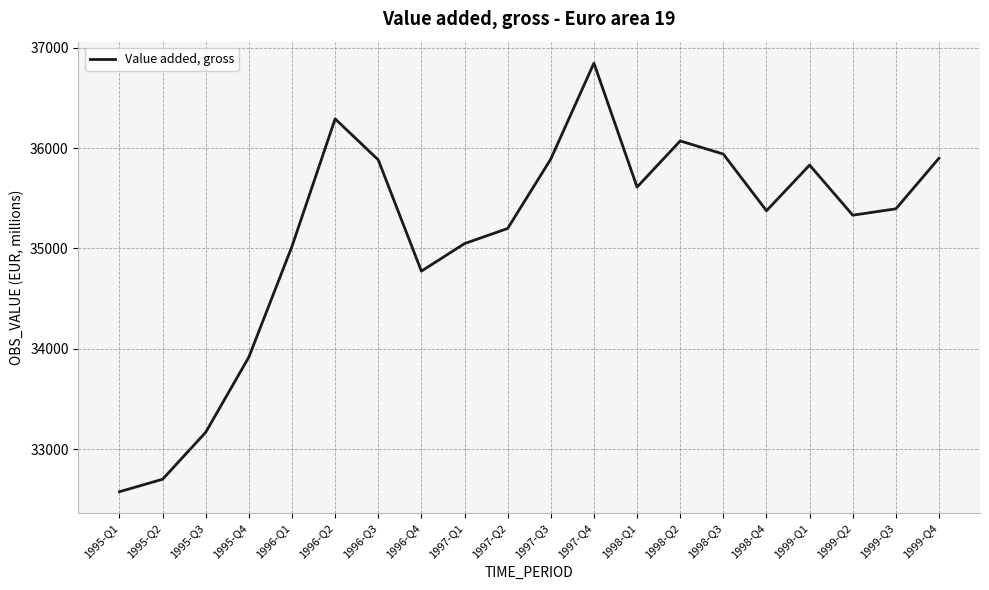

At which category does the data reach its first local peak?

1996-Q2